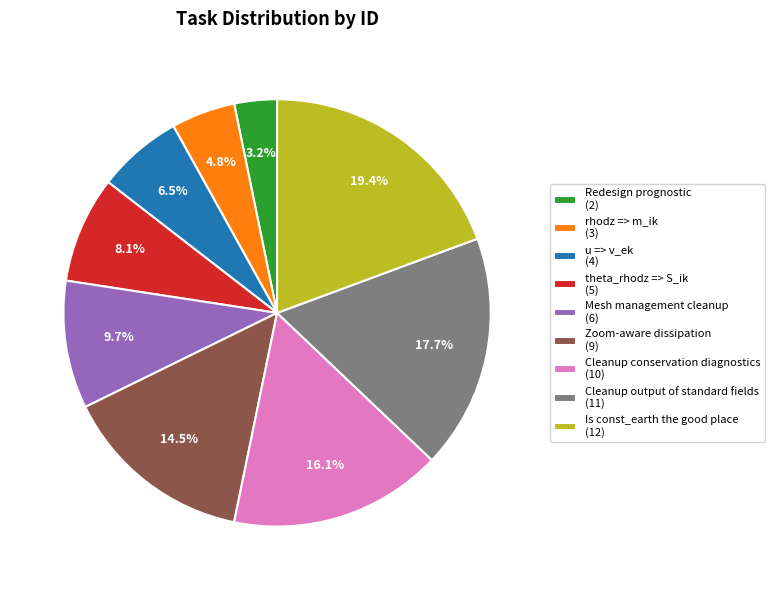

To the nearest percent, what percentage of the pie is theta_rhodz => S_ik?

8%